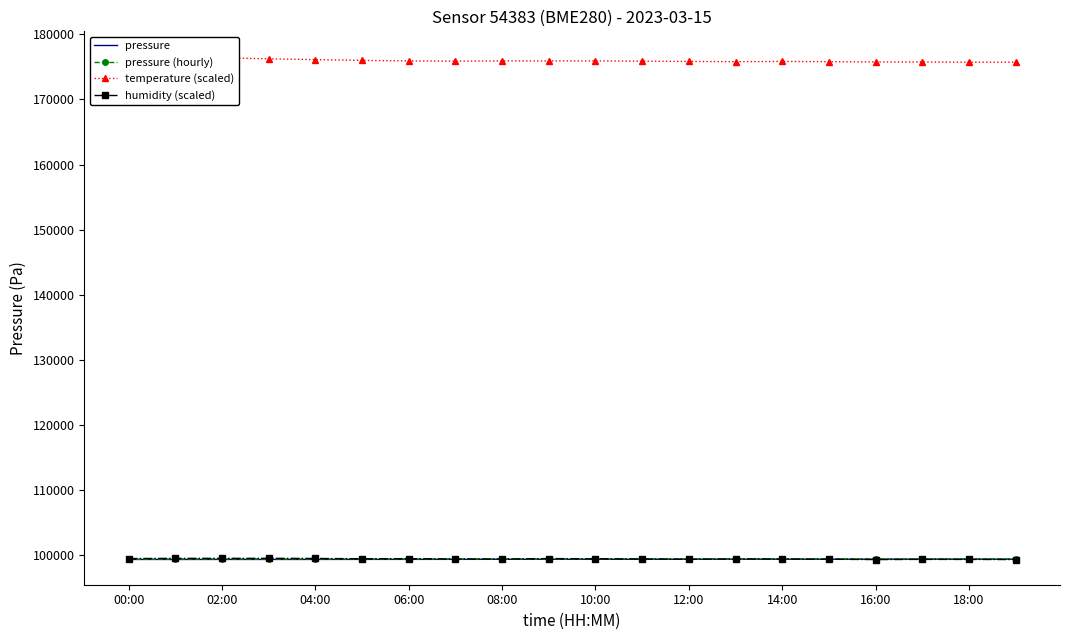

Which series has the largest range (max minus min)?

temperature (scaled)